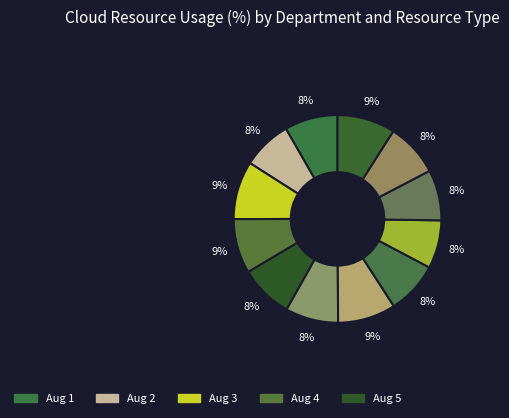

How many slices are in this pie chart?

12